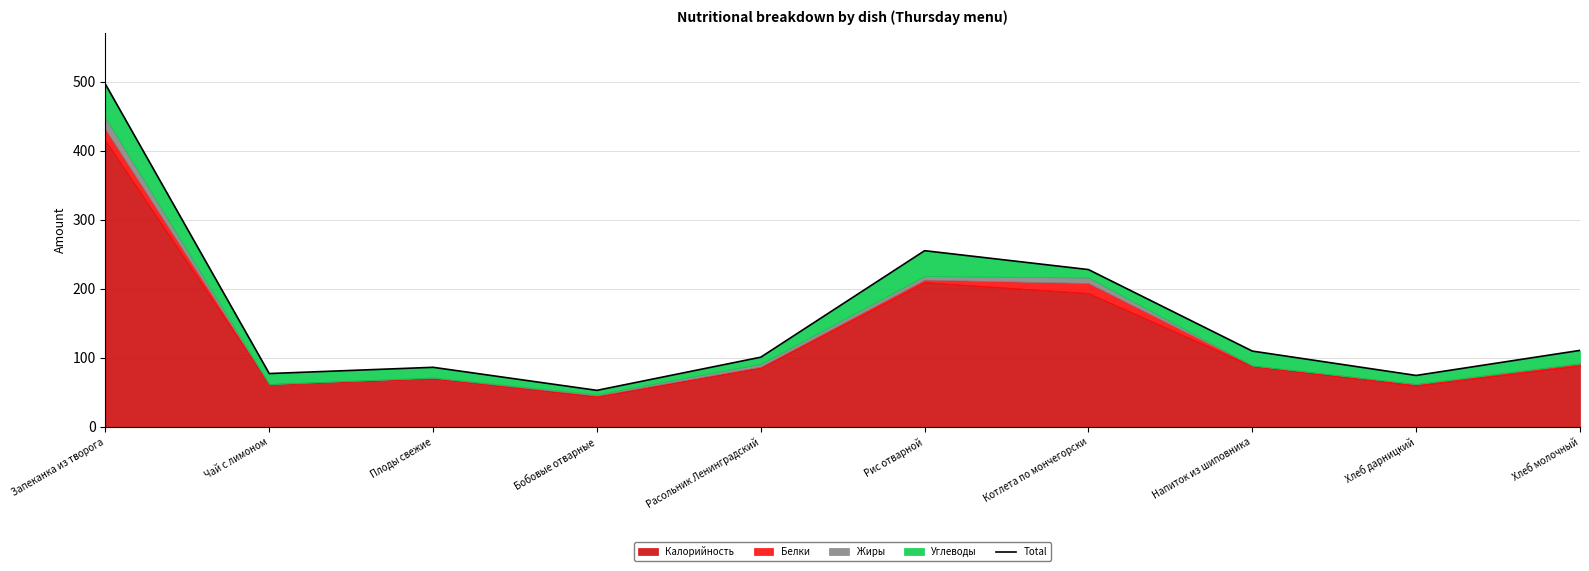

How many lines are shown in the chart?

1